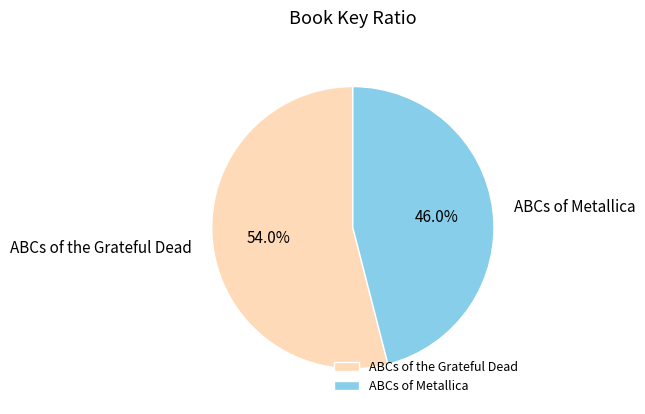

Count the number of slices in the pie.

2